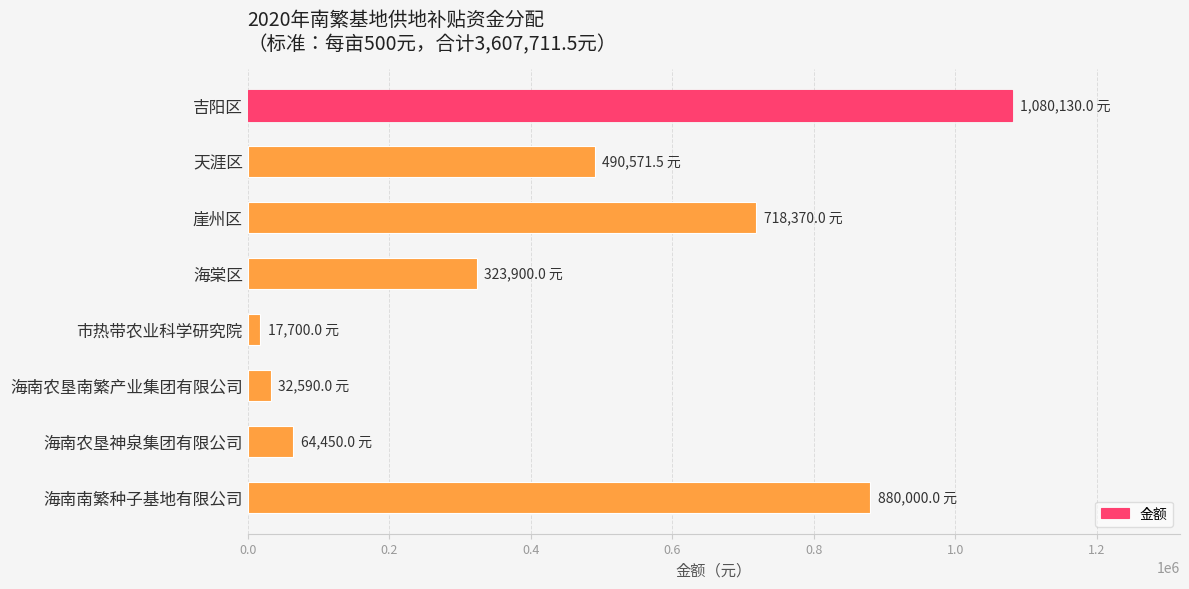

Does the chart contain stacked bars?

No